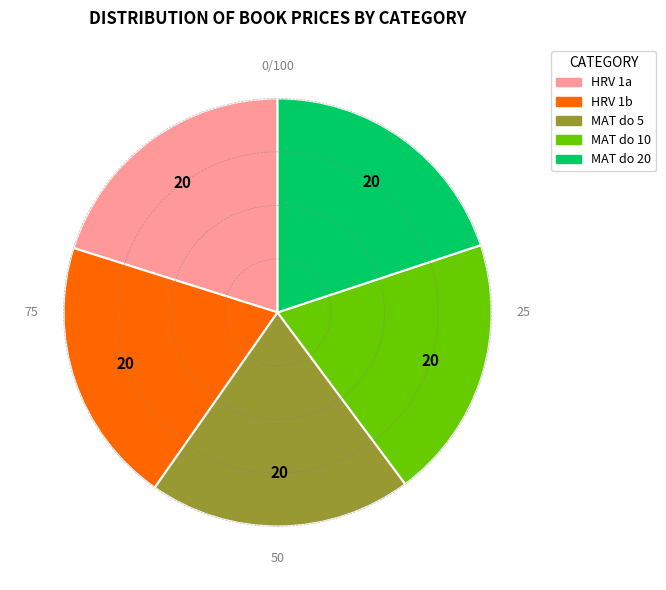

Is it true that MAT do 5 is 20% of the pie?

True